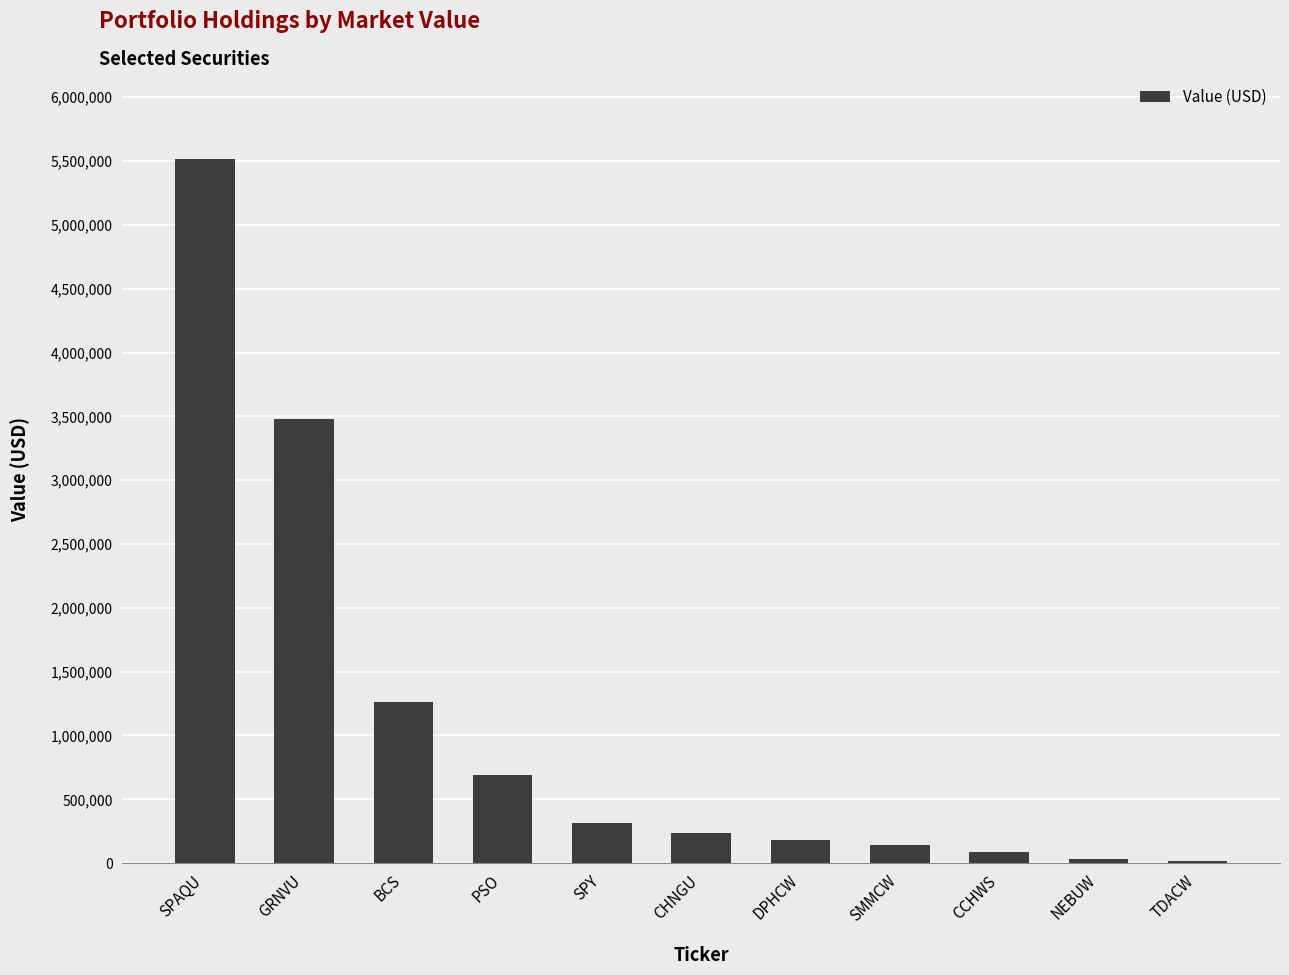

Between SPAQU and DPHCW, which is larger?

SPAQU